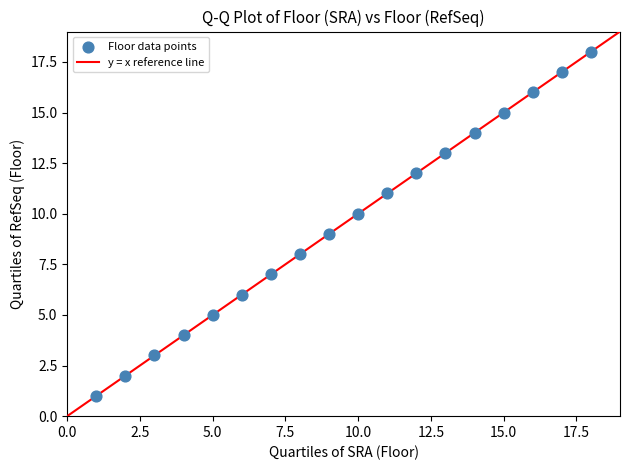

What is the range of X values (max minus min)?

17